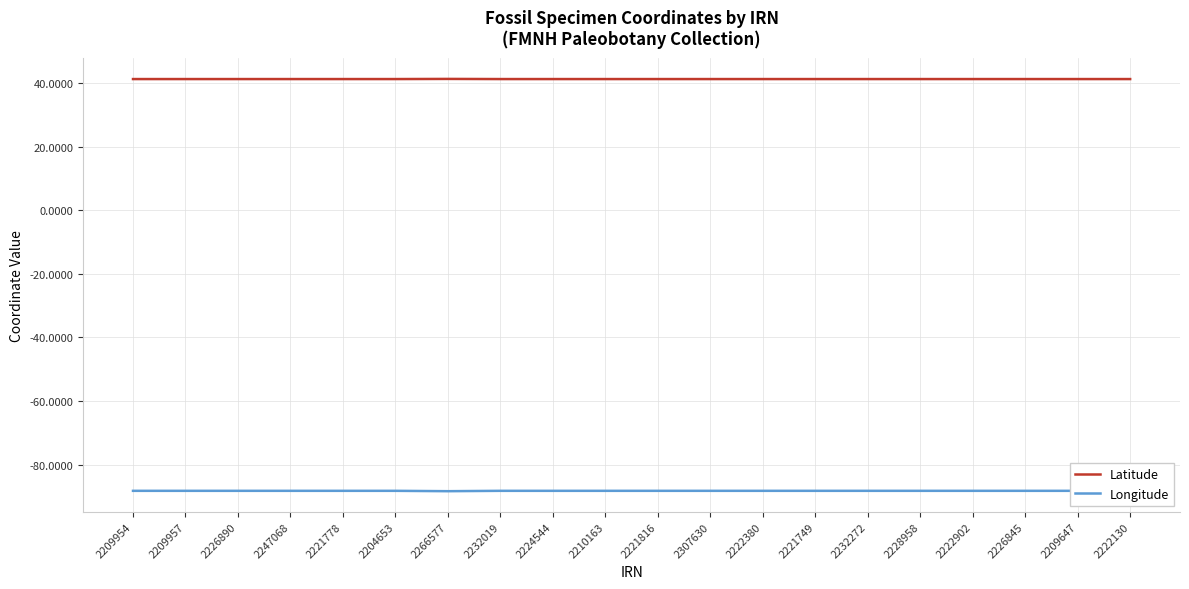

What is the average value of the Longitude series?

-88.2